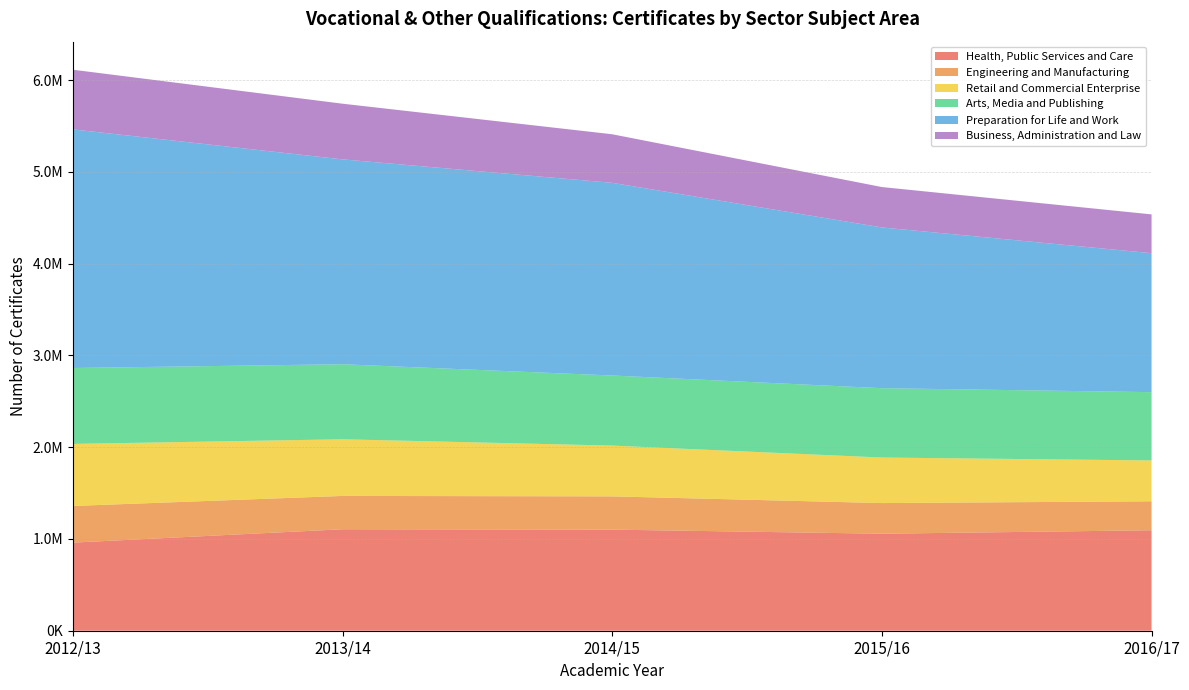

Reading left to right, what are all the values shown in this chart?

Health, Public Services and Care: 960255	1105735	1101770	1057100	1094995
Engineering and Manufacturing: 399165	363190	362345	333985	315385
Retail and Commercial Enterprise: 676465	617455	553470	496325	445435
Arts, Media and Publishing: 827045	817530	763630	755635	743980
Preparation for Life and Work: 2600440	2232660	2099775	1751805	1514545
Business, Administration and Law: 650200	606635	529235	440155	422705